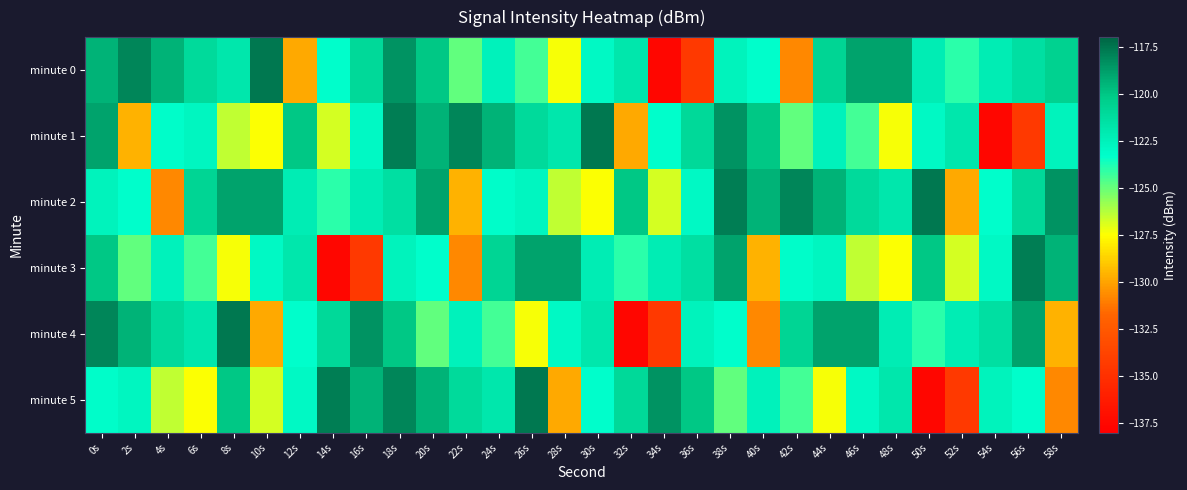

Reading left to right, transcribe all the data shown in this chart.

minute 0: 0s=-119.5	2s=-118.0	4s=-119.4	6s=-121.1	8s=-121.9	10s=-117.6	12s=-129.9	14s=-123.3	16s=-121.0	18s=-118.5	20s=-120.1	22s=-124.9	24s=-122.5	26s=-124.4	28s=-127.4	30s=-123.0	32s=-121.9	34s=-137.5	36s=-134.4	38s=-122.6	40s=-123.3	42s=-130.7	44s=-120.7	46s=-118.9	48s=-118.9	50s=-122.2	52s=-124.0	54s=-122.2	56s=-121.4	58s=-120.6
minute 1: 0s=-118.9	2s=-129.6	4s=-123.2	6s=-122.8	8s=-126.5	10s=-127.5	12s=-120.1	14s=-126.8	16s=-123.0	18s=-117.8	20s=-119.5	22s=-118.0	24s=-119.4	26s=-121.1	28s=-121.9	30s=-117.6	32s=-129.9	34s=-123.3	36s=-121.0	38s=-118.5	40s=-120.1	42s=-124.9	44s=-122.5	46s=-124.4	48s=-127.4	50s=-123.0	52s=-121.9	54s=-137.5	56s=-134.4	58s=-122.6
minute 2: 0s=-122.6	2s=-123.3	4s=-130.7	6s=-120.7	8s=-118.9	10s=-118.9	12s=-122.2	14s=-124.0	16s=-122.2	18s=-121.4	20s=-118.9	22s=-129.6	24s=-123.2	26s=-122.8	28s=-126.5	30s=-127.5	32s=-120.1	34s=-126.8	36s=-123.0	38s=-117.8	40s=-119.5	42s=-118.0	44s=-119.4	46s=-121.1	48s=-121.9	50s=-117.6	52s=-129.9	54s=-123.3	56s=-121.0	58s=-118.5
minute 3: 0s=-120.1	2s=-124.9	4s=-122.5	6s=-124.4	8s=-127.4	10s=-123.0	12s=-121.9	14s=-137.5	16s=-134.4	18s=-122.6	20s=-123.3	22s=-130.7	24s=-120.7	26s=-118.9	28s=-118.9	30s=-122.2	32s=-124.0	34s=-122.2	36s=-121.4	38s=-118.9	40s=-129.6	42s=-123.2	44s=-122.8	46s=-126.5	48s=-127.5	50s=-120.1	52s=-126.8	54s=-123.0	56s=-117.8	58s=-119.5
minute 4: 0s=-118.0	2s=-119.4	4s=-121.1	6s=-121.9	8s=-117.6	10s=-129.9	12s=-123.3	14s=-121.0	16s=-118.5	18s=-120.1	20s=-124.9	22s=-122.5	24s=-124.4	26s=-127.4	28s=-123.0	30s=-121.9	32s=-137.5	34s=-134.4	36s=-122.6	38s=-123.3	40s=-130.7	42s=-120.7	44s=-118.9	46s=-118.9	48s=-122.2	50s=-124.0	52s=-122.2	54s=-121.4	56s=-118.9	58s=-129.6
minute 5: 0s=-123.2	2s=-122.8	4s=-126.5	6s=-127.5	8s=-120.1	10s=-126.8	12s=-123.0	14s=-117.8	16s=-119.5	18s=-118.0	20s=-119.4	22s=-121.1	24s=-121.9	26s=-117.6	28s=-129.9	30s=-123.3	32s=-121.0	34s=-118.5	36s=-120.1	38s=-124.9	40s=-122.5	42s=-124.4	44s=-127.4	46s=-123.0	48s=-121.9	50s=-137.5	52s=-134.4	54s=-122.6	56s=-123.3	58s=-130.7